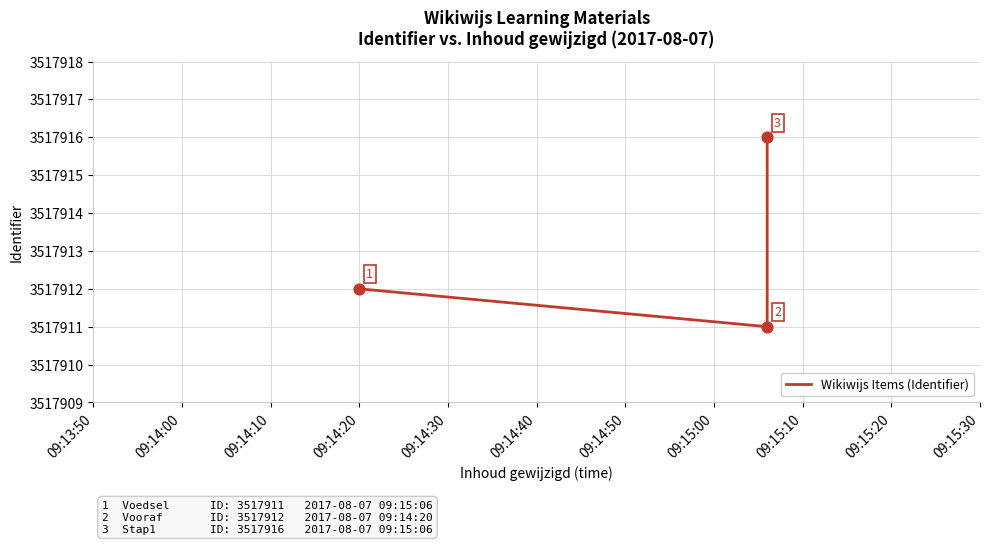

Which has a higher value, 09:13:50 or 09:14:00?

09:13:50